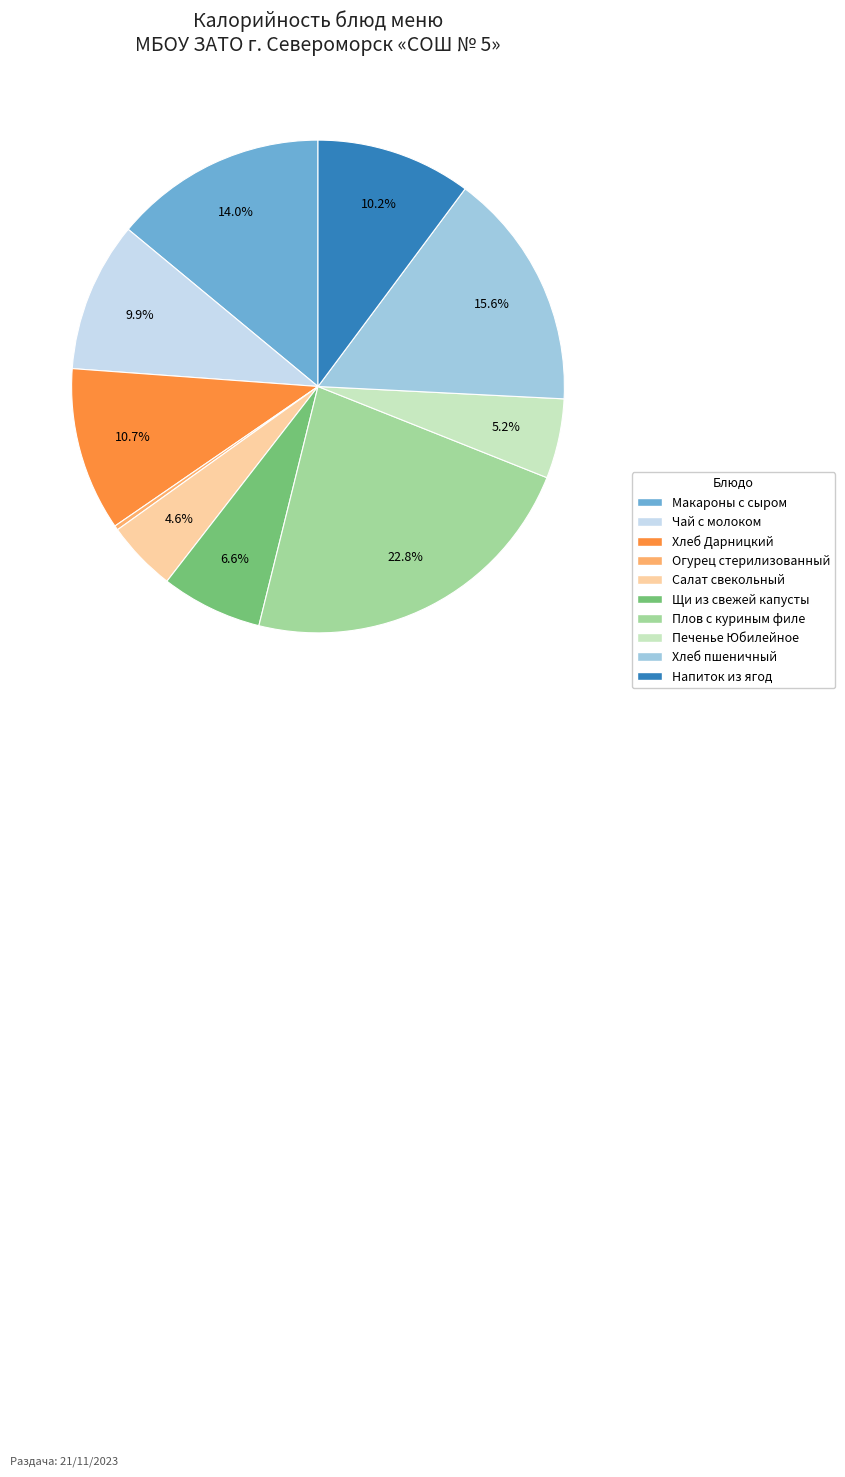

To the nearest percent, what is the difference between the Макароны с сыром and Хлеб Дарницкий slice percentages?

3%